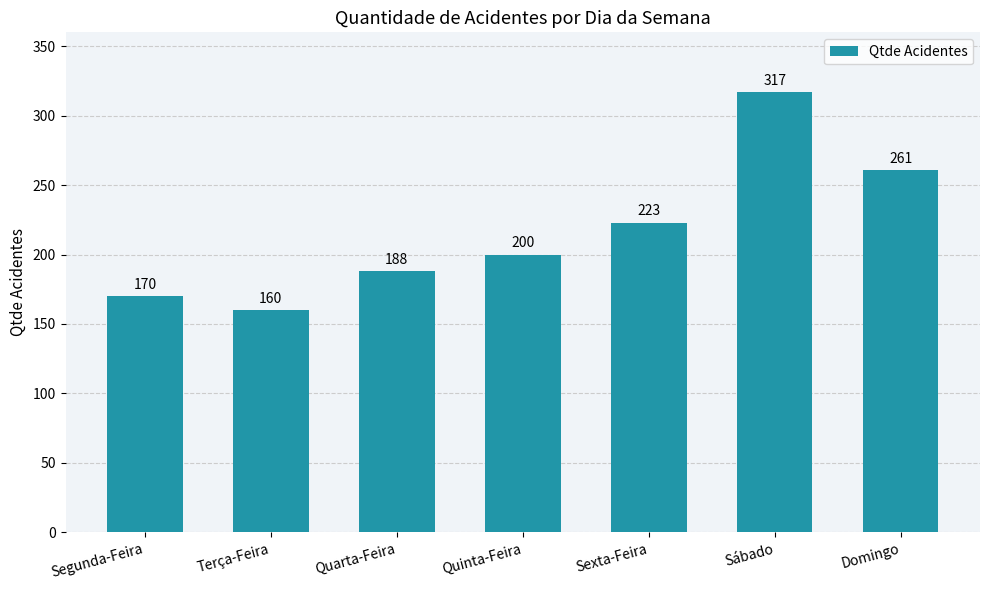

Read the value at Segunda-Feira, to the nearest 10.

170